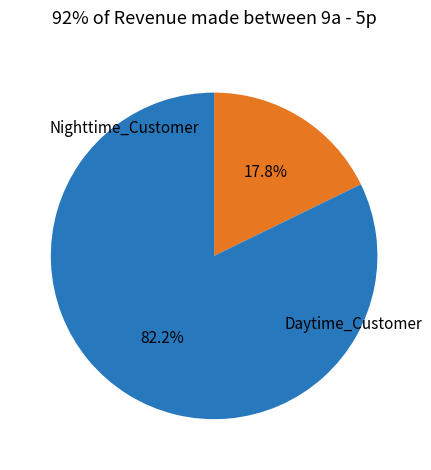

To the nearest percent, what is the difference between the largest and smallest slice percentages?

64%